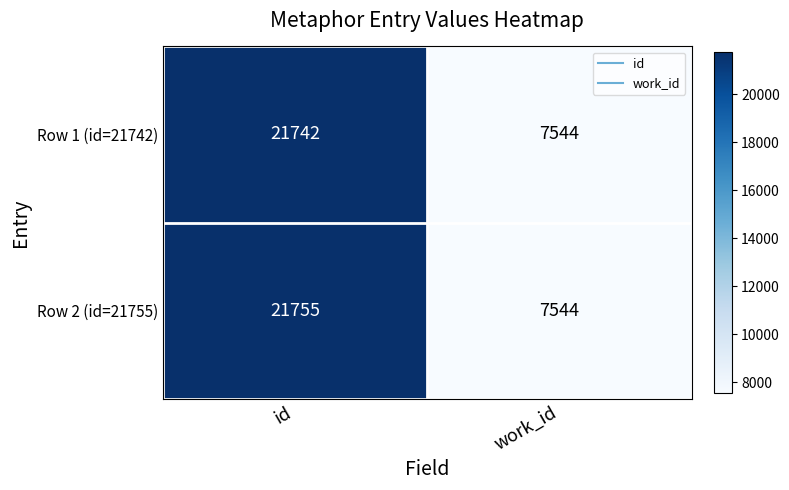

Reading right to left, what are all the values shown in this chart?

Row 1 (id=21742): work_id=7544	id=21742
Row 2 (id=21755): work_id=7544	id=21755